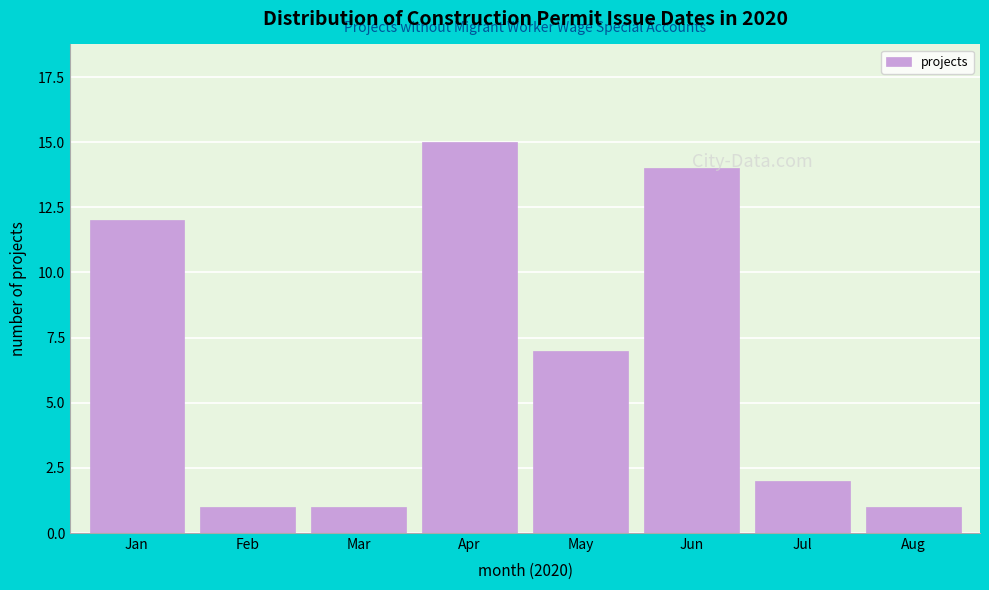

Reading right to left, what are all the values shown in this chart?

Aug=1	Jul=2	Jun=14	May=7	Apr=15	Mar=1	Feb=1	Jan=12